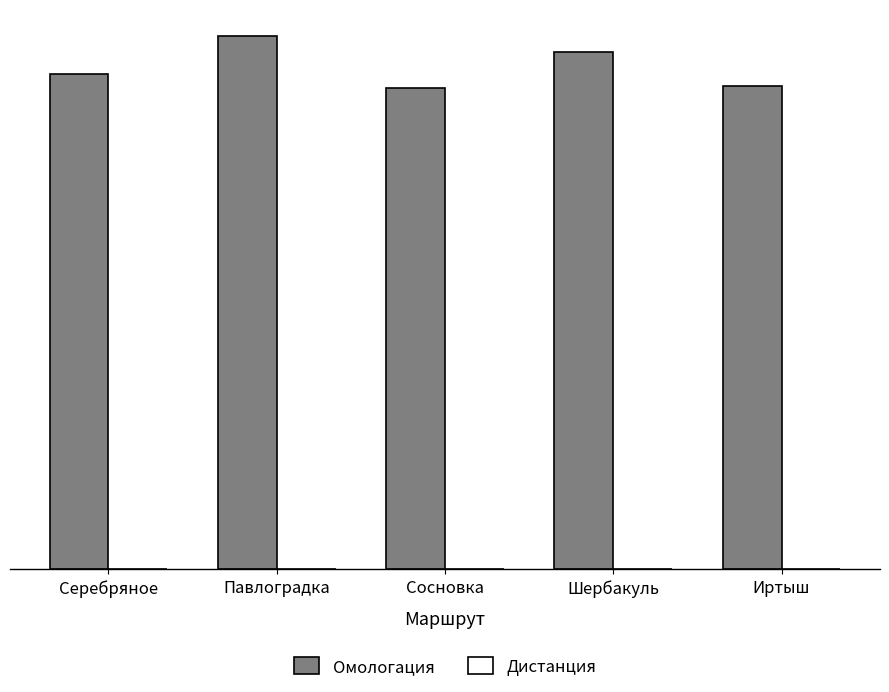

Are the bars grouped side by side (vs. stacked)?

Yes